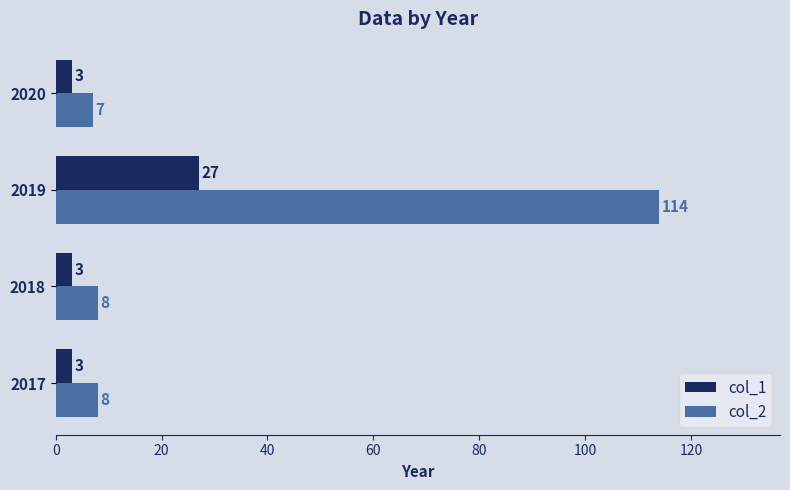

Which series has the largest total across all categories?

col_2